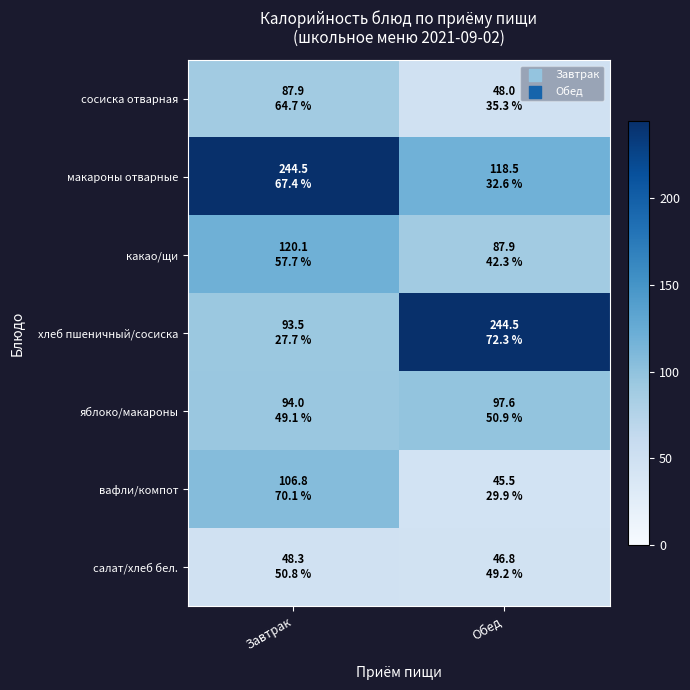

Count the number of data series in this chart.

7